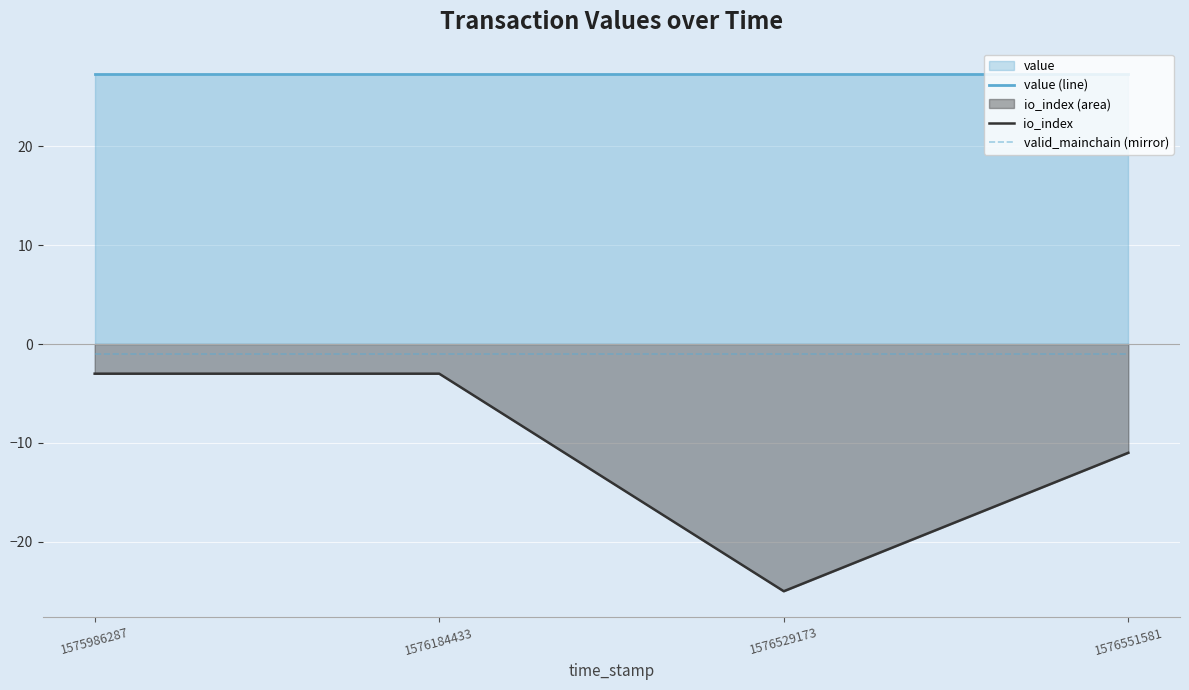

Reading left to right, extract all data points from this chart.

value (line): 27.3	27.3	27.3	27.3
io_index: -3.0	-3.0	-25.0	-11.0
valid_mainchain (mirror): -1.0	-1.0	-1.0	-1.0